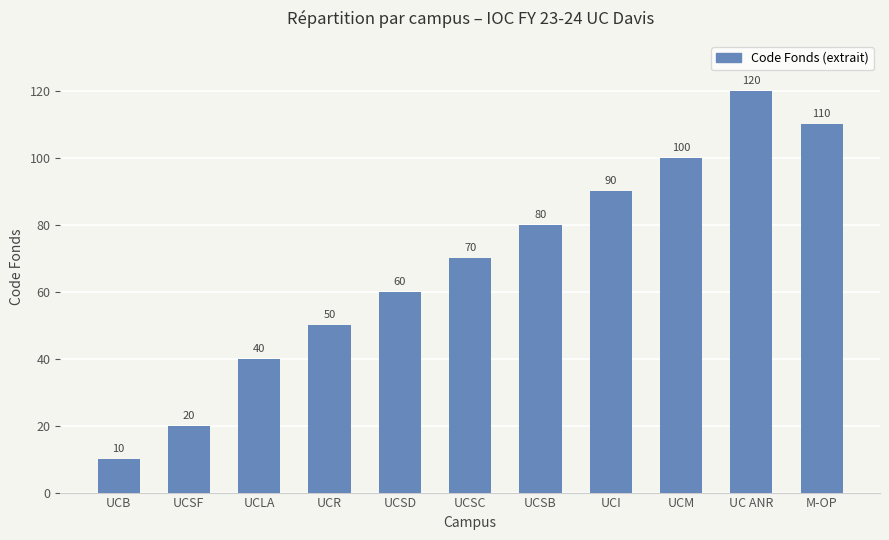

What is the sum of the values at UCSF and M-OP?

130